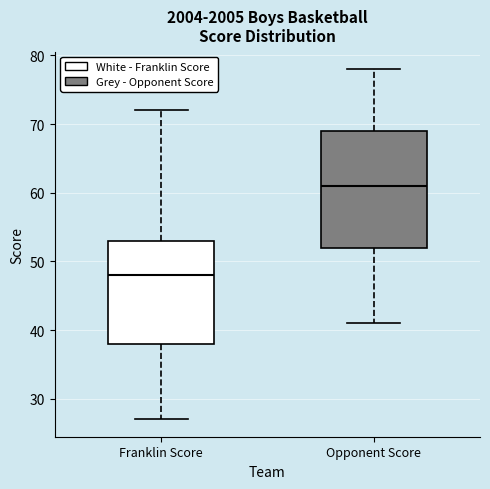

Where does the median line of the box for Opponent Score sit on the y-axis? The values are not printed on the chart, so give them approximately, as read against the axis.

61